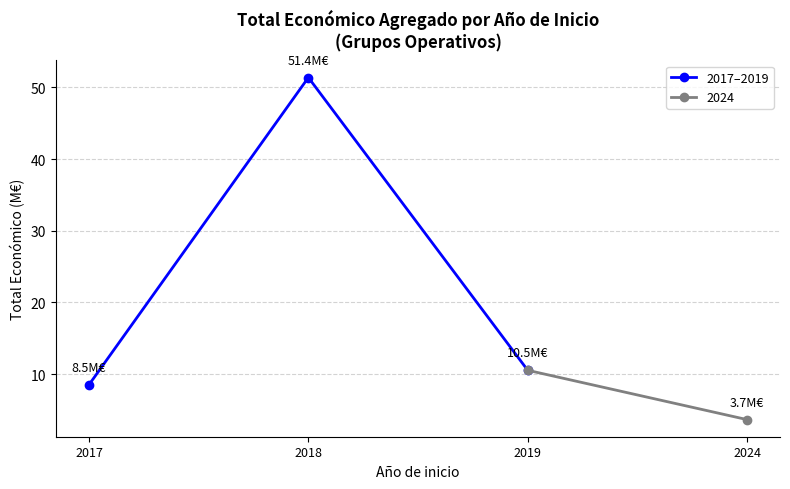

The 2017–2019 series shows 16.2 at 2019. True or false?

False